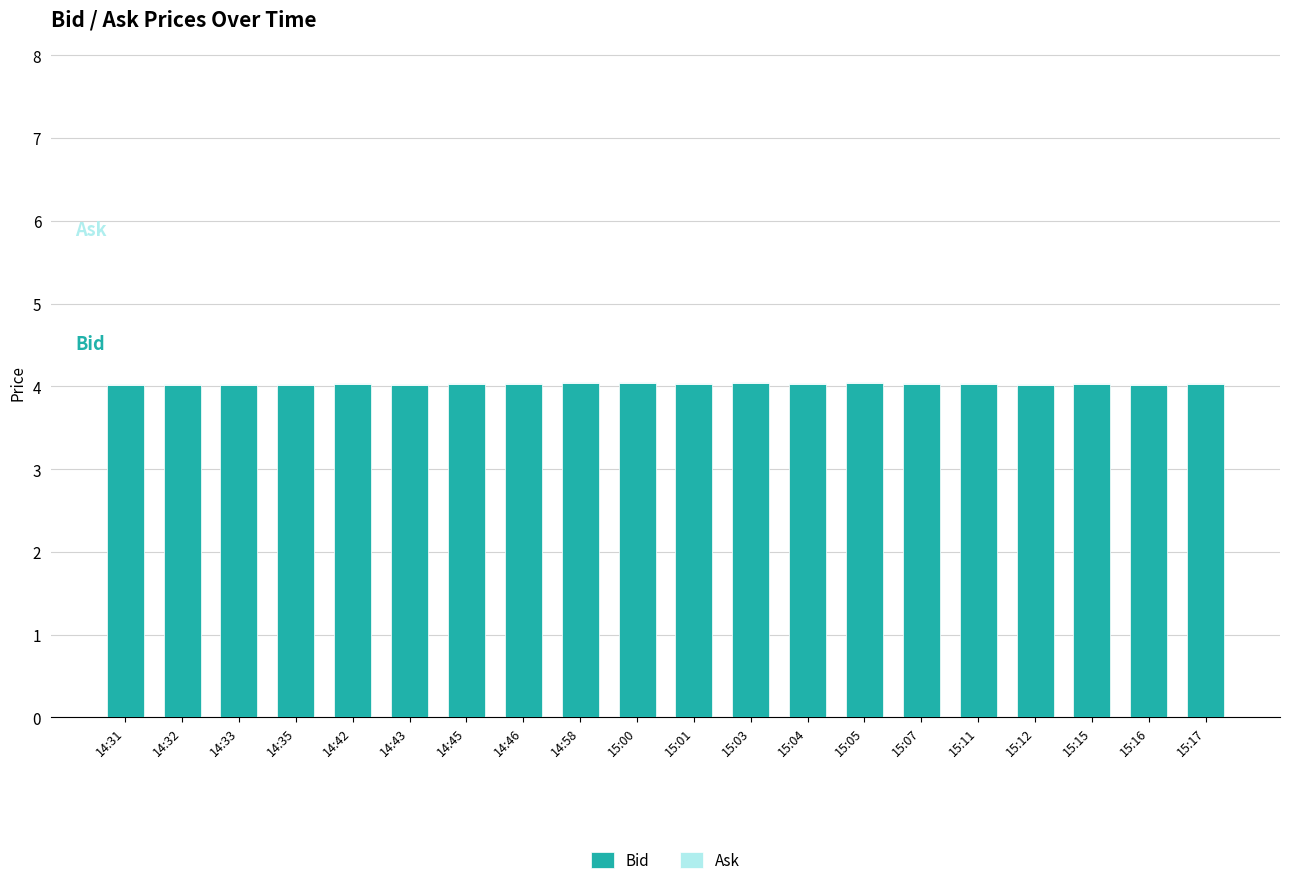

Is it true that Bid equals 4.0 at 15:17?

True